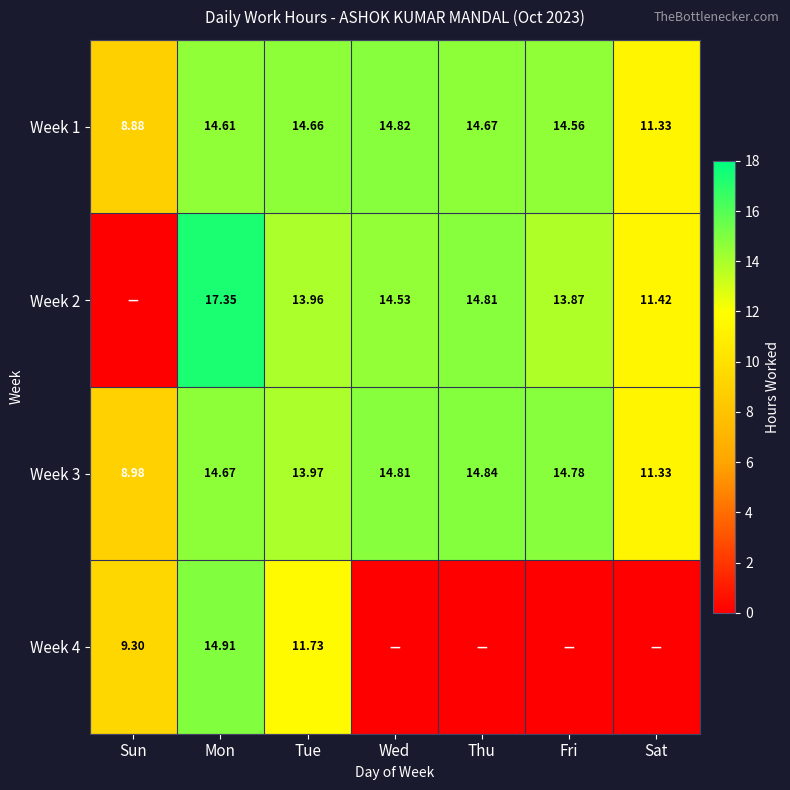

List the labels in order of Week 3 value, smallest first.

Sun, Sat, Tue, Mon, Fri, Wed, Thu